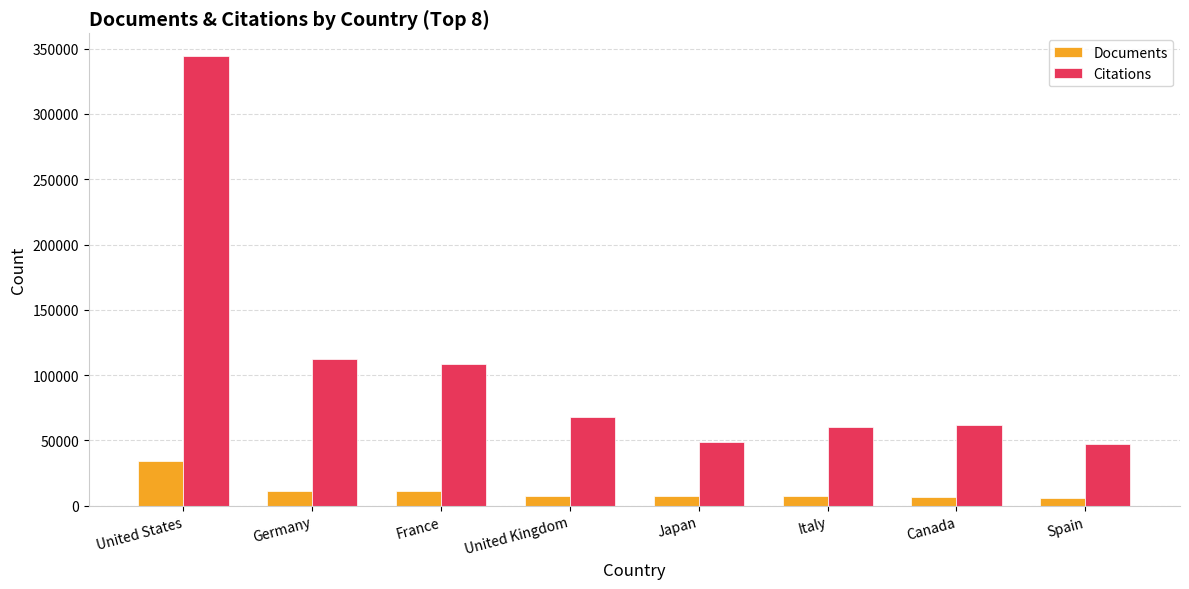

Rank the series by their maximum value, from lowest to highest.

Documents, Citations